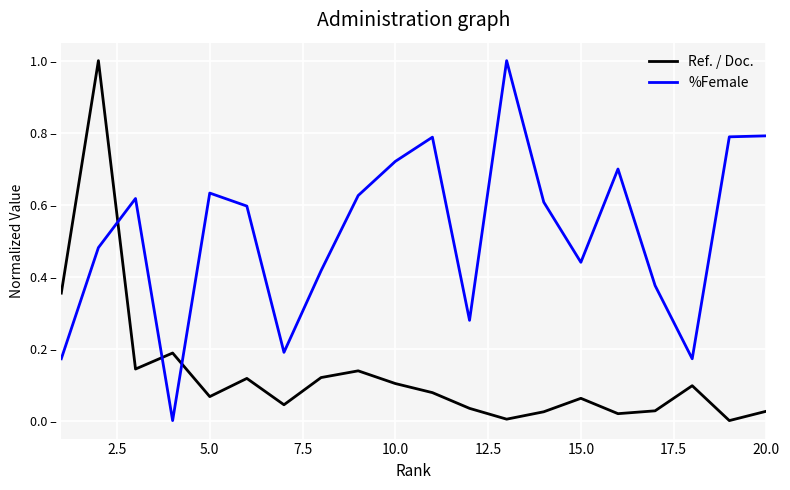

Does the chart display data point markers on the line(s)?

No